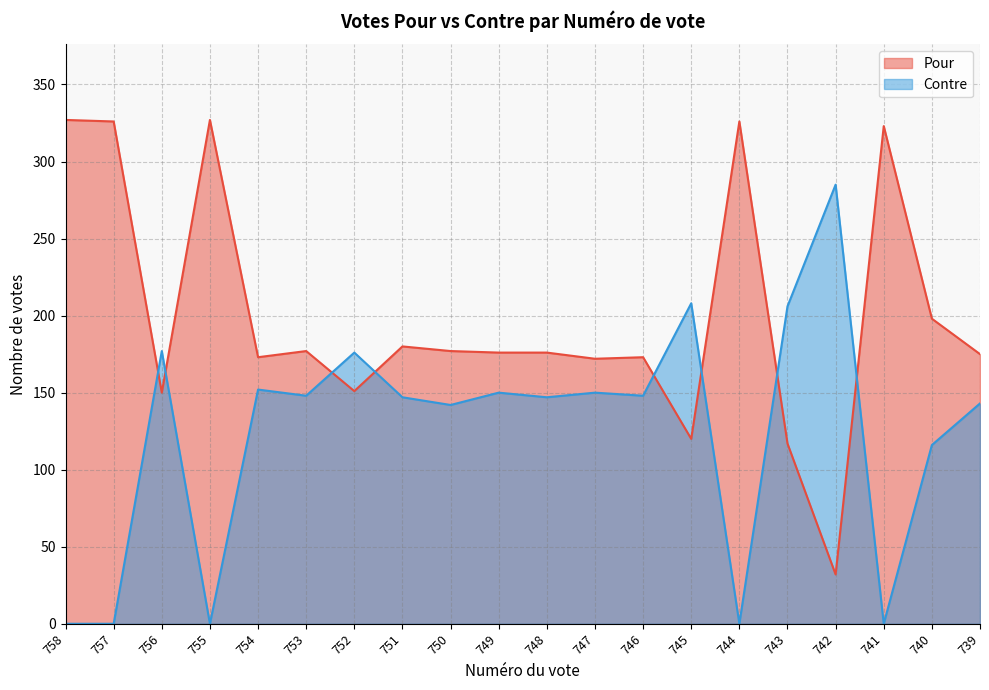

How many lines are shown in the chart?

2